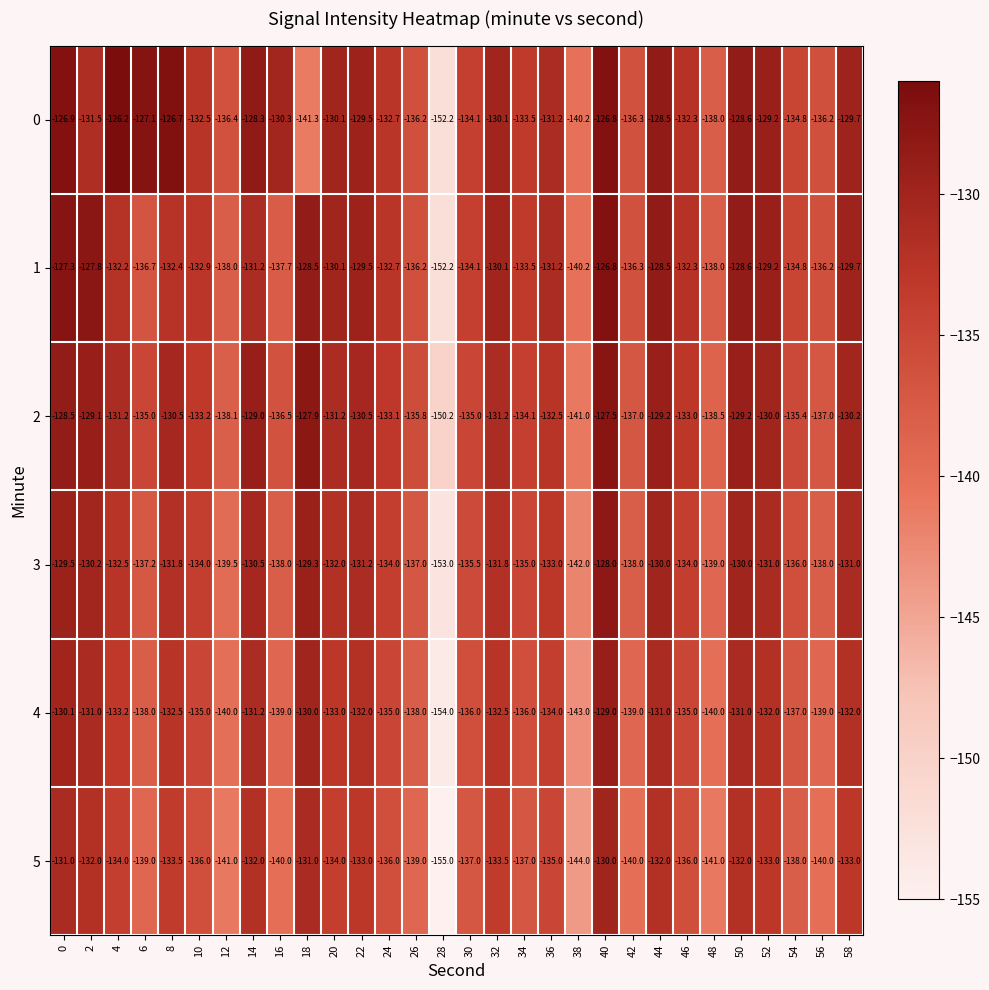

What is the total value across all series at 40?

-768.1